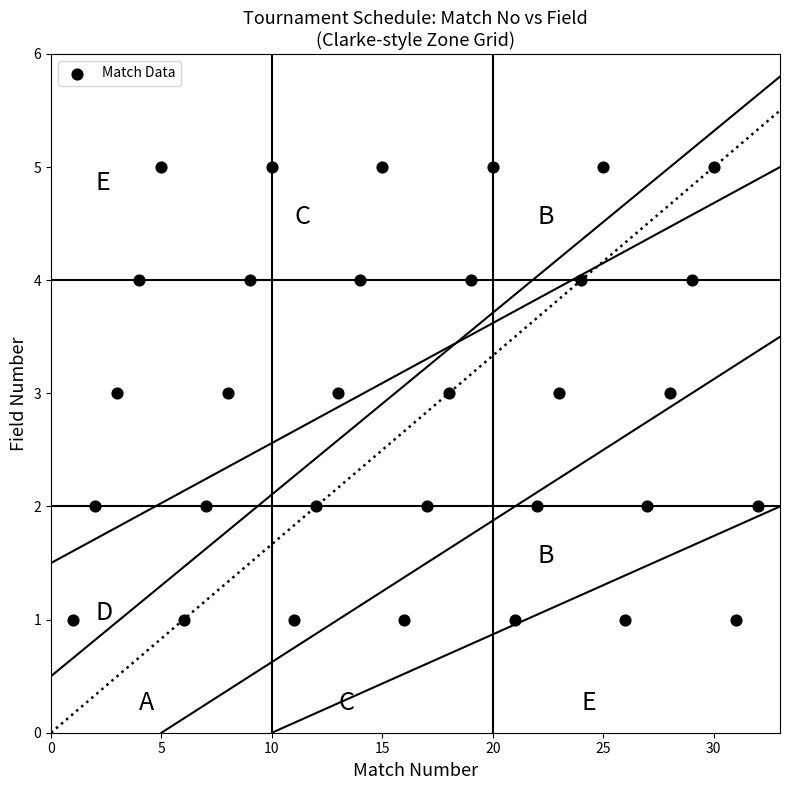

What is the range of Y values (max minus min)?

4